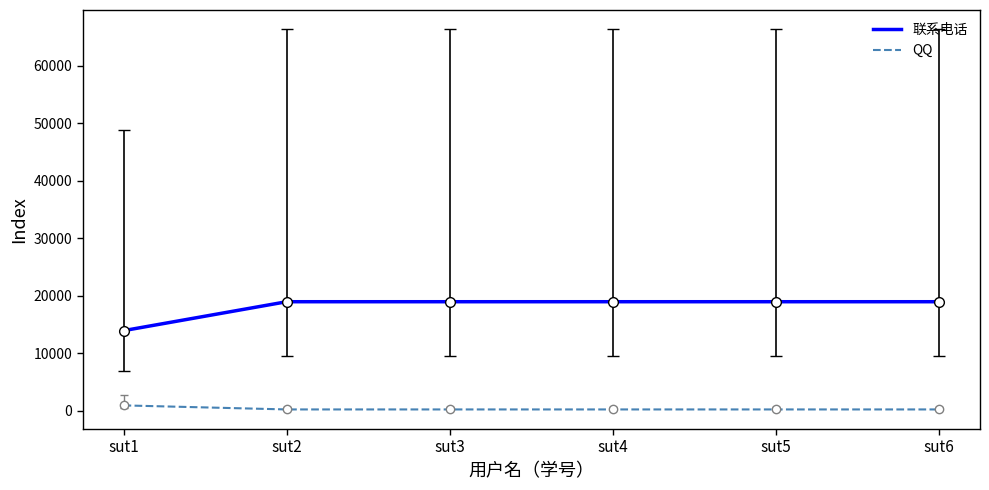

Which series has the widest spread of values?

联系电话